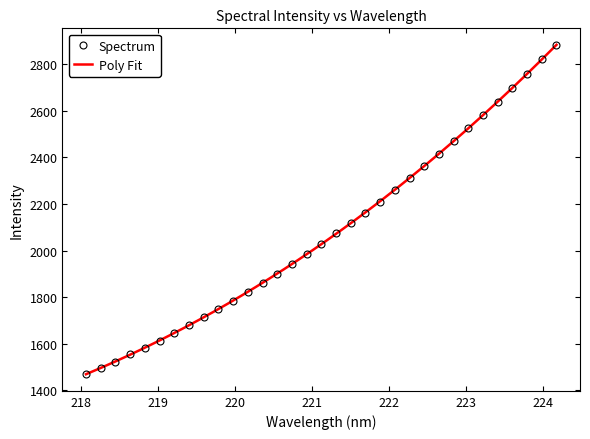

What is the value of the 7th point from the left?

1646.3